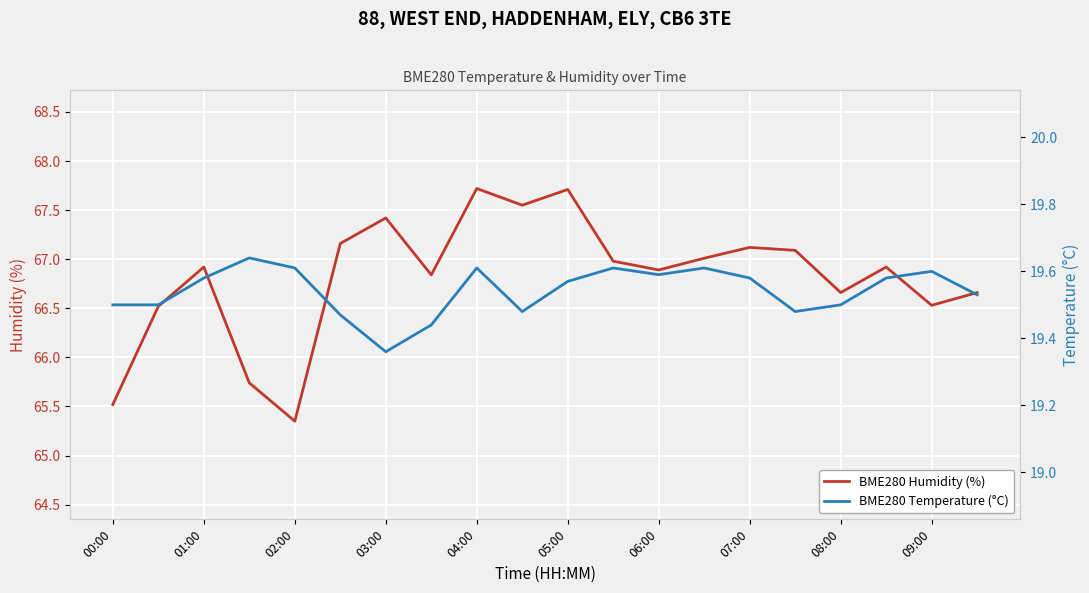

True or false: BME280 Temperature (°C) and BME280 Humidity (%) intersect in this chart.

False